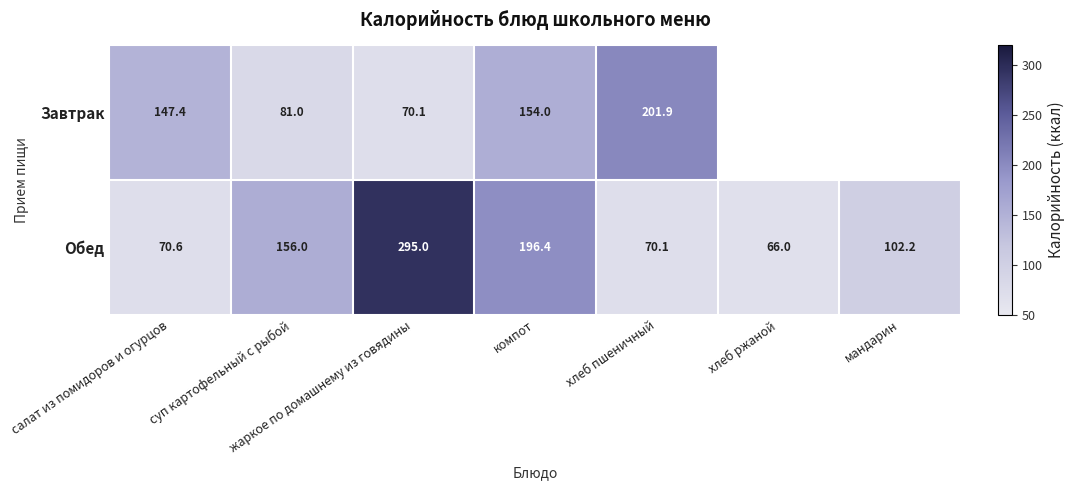

List the labels in order of Обед value, smallest first.

хлеб ржаной, хлеб пшеничный, салат из помидоров и огурцов, мандарин, суп картофельный с рыбой, компот, жаркое по домашнему из говядины